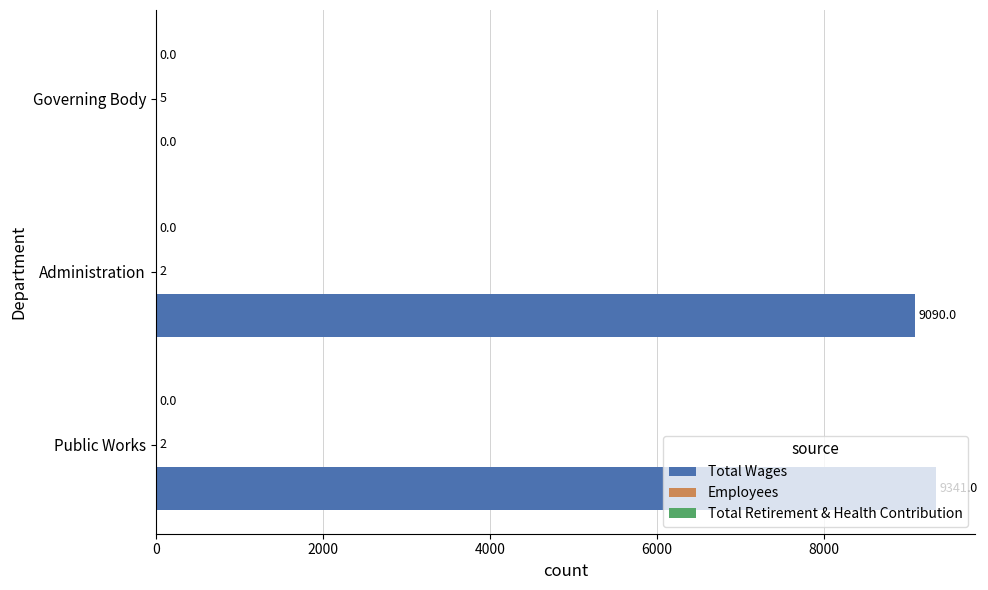

Which category has the highest value in the Total Wages series?

Public Works